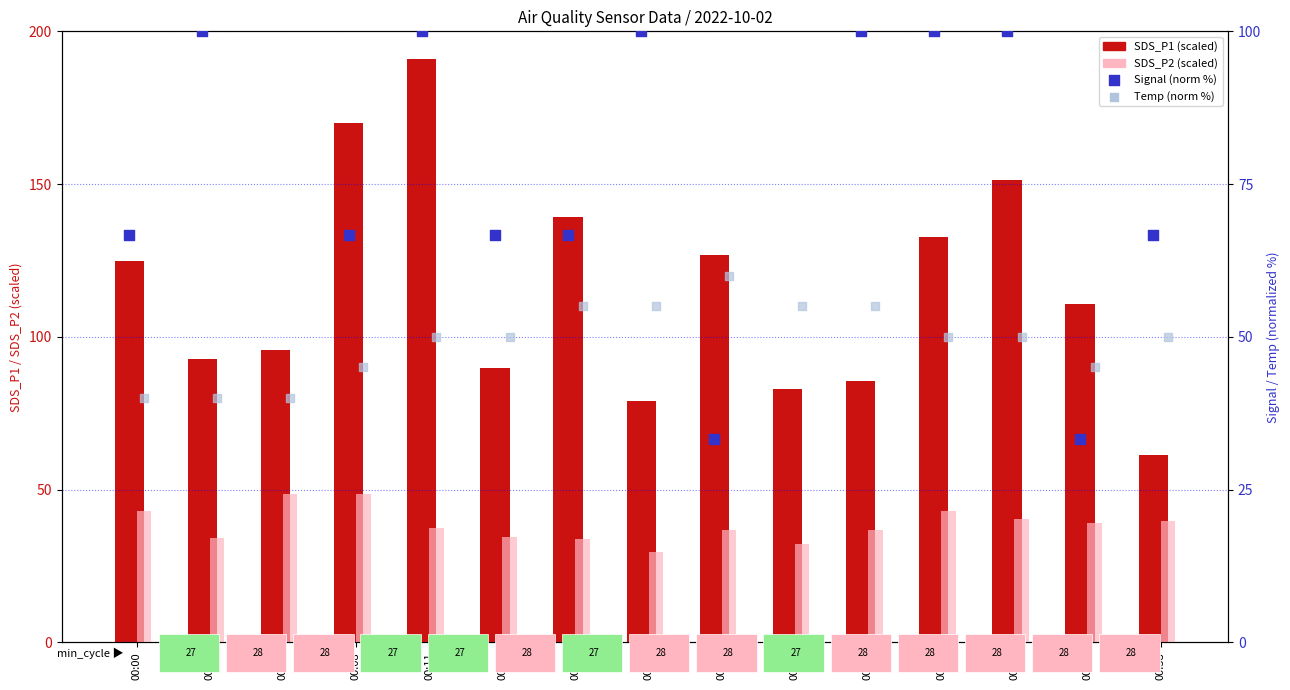

At which category is the sum across all series the highest?

00:11